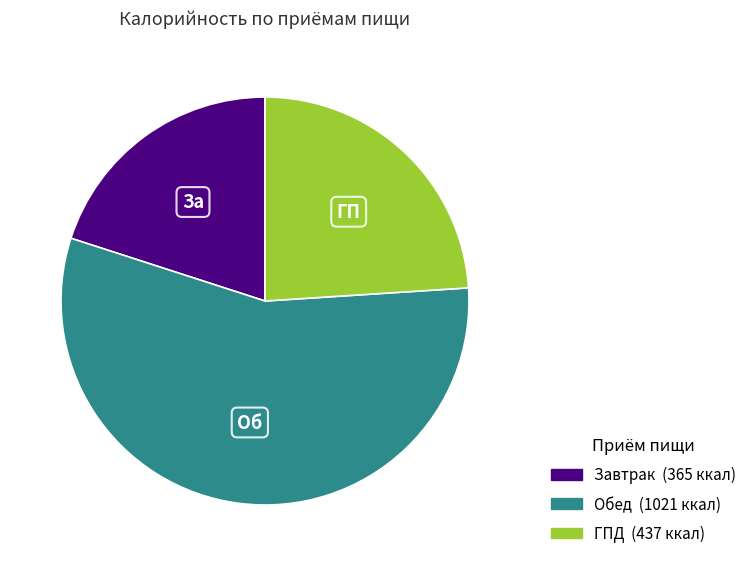

Is it true that Обед is 48% of the pie?

False